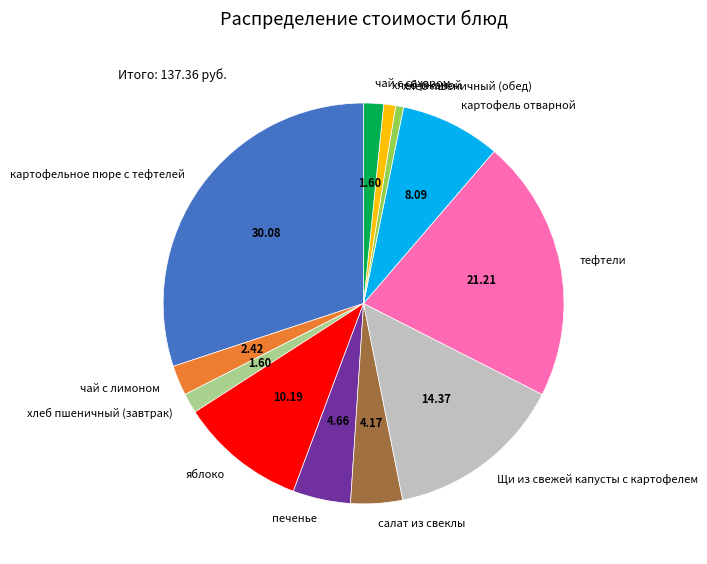

The хлеб ржаной slice represents 1% of the pie. True or false?

True